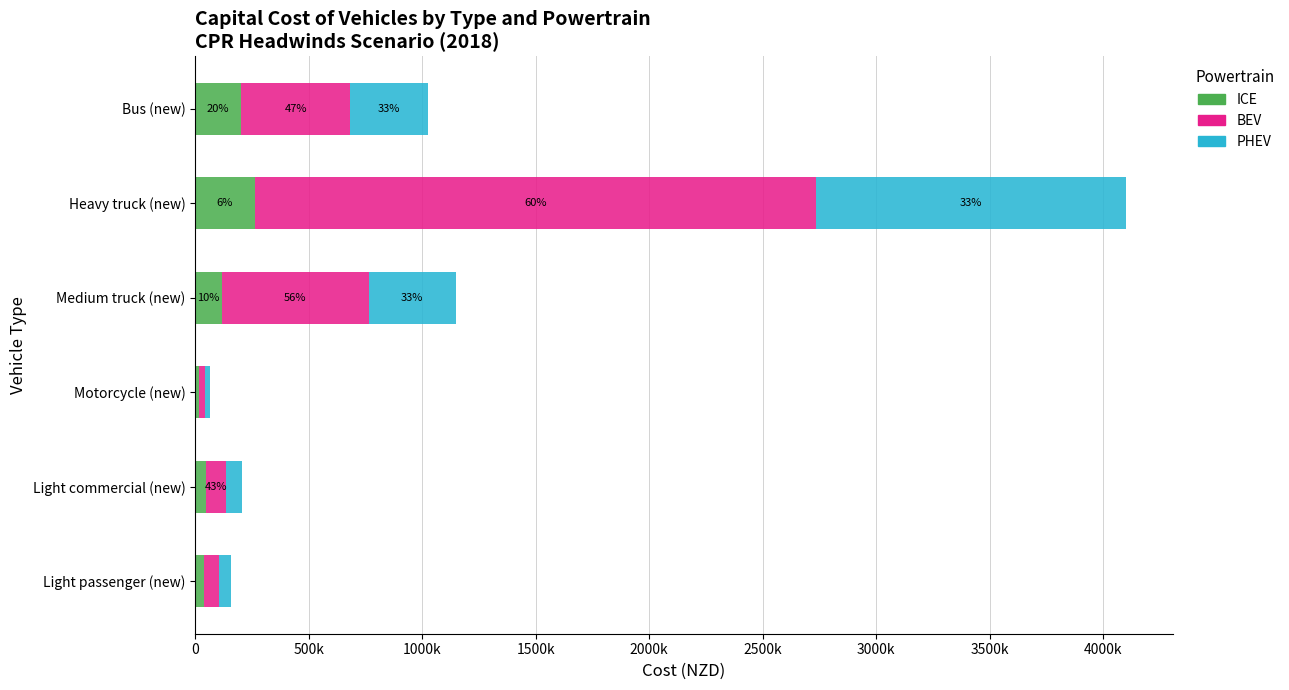

What are all the series names shown in the legend?

ICE, BEV, PHEV